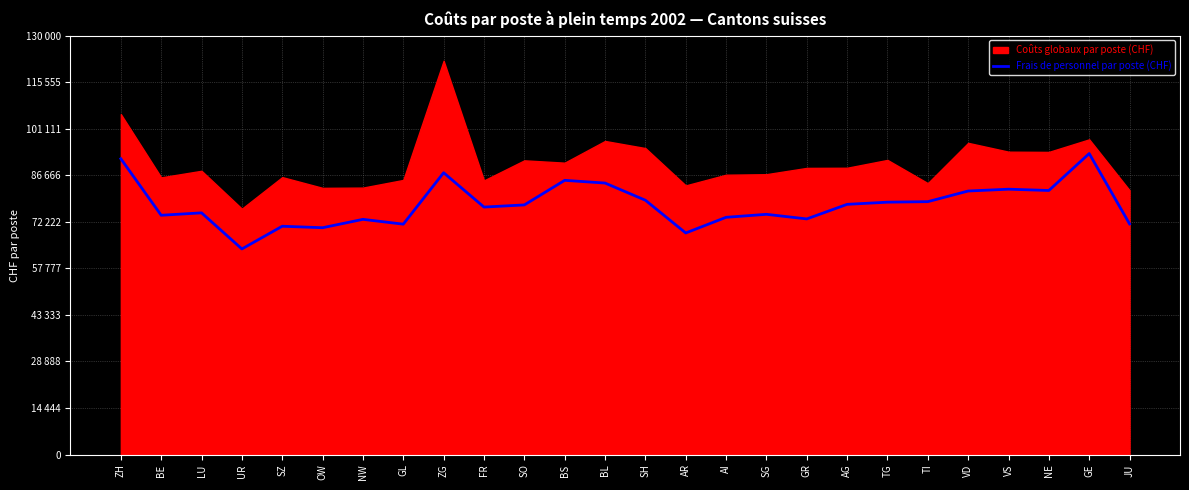

How many data points are less than 77460?

13